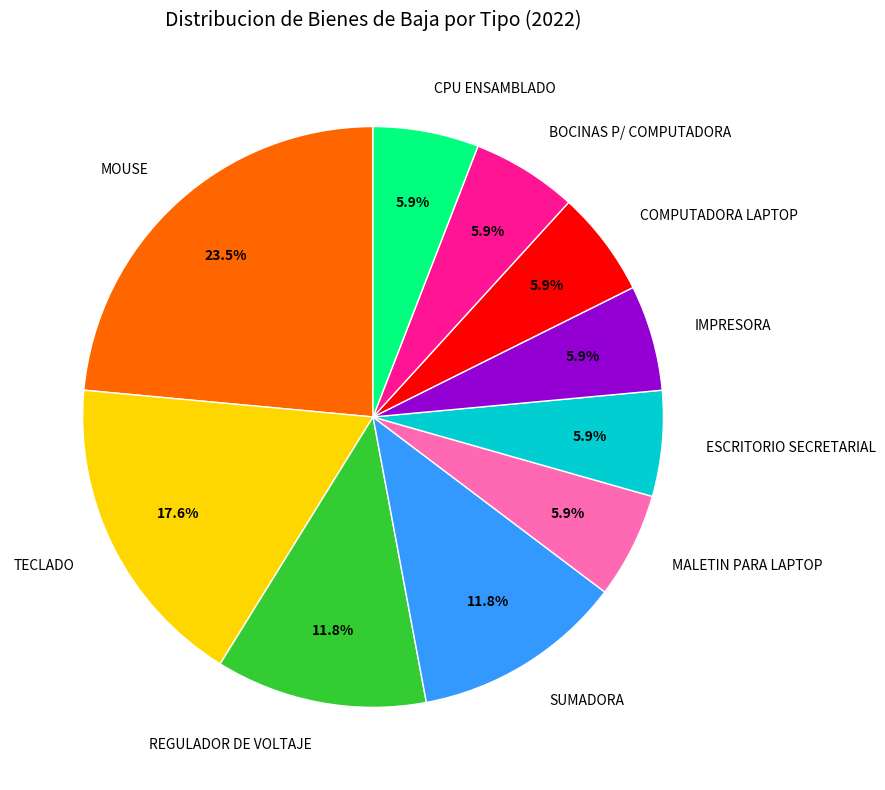

Is the sum of CPU ENSAMBLADO and MOUSE greater than half?

No